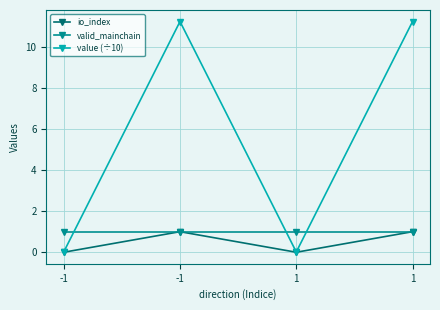

What are all the series names shown in the legend?

io_index, valid_mainchain, value (÷10)